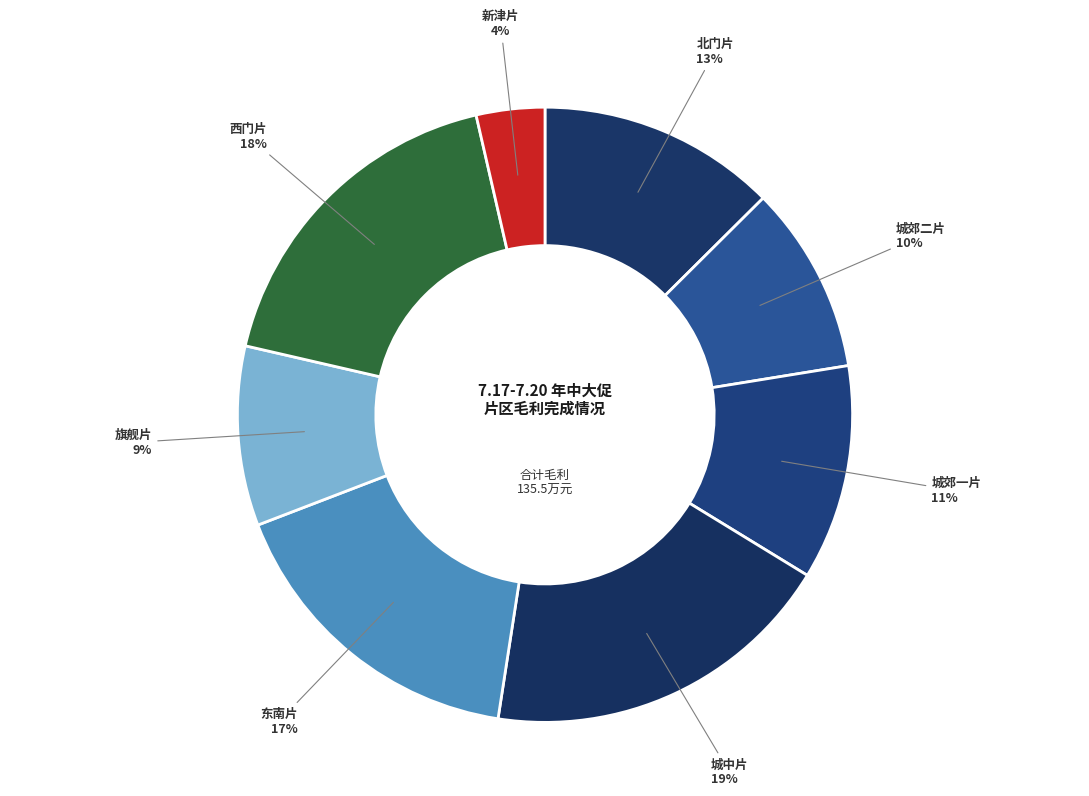

True or false: 新津片 accounts for 14% of the total.

False